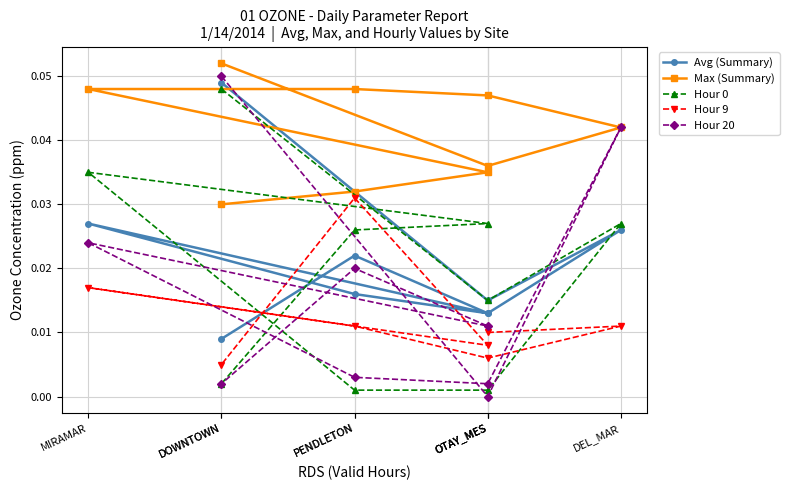

At which label does Avg (Summary) reach its peak?

DOWNTOWN